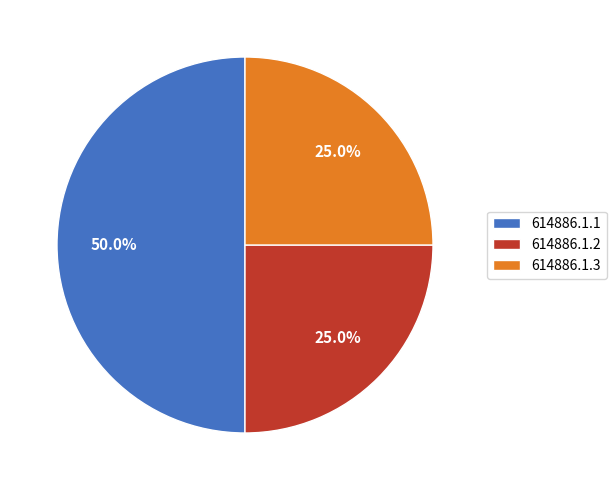

Which has a higher value, 614886.1.2 or 614886.1.1?

614886.1.1